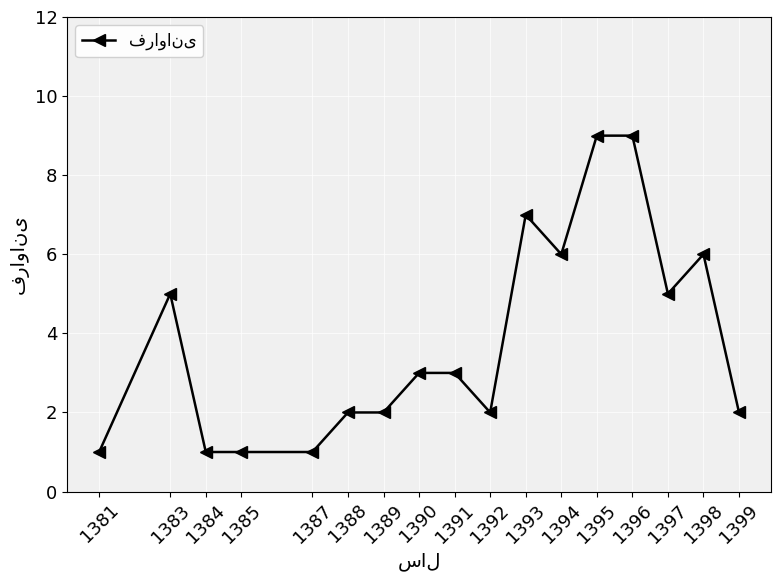

What is the difference between the values at 1395 and 1385?

8